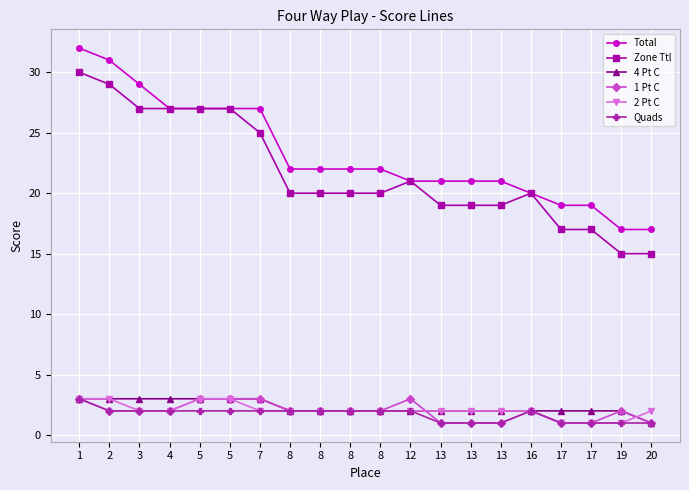

What are all the series names shown in the legend?

Total, Zone Ttl, 4 Pt C, 1 Pt C, 2 Pt C, Quads